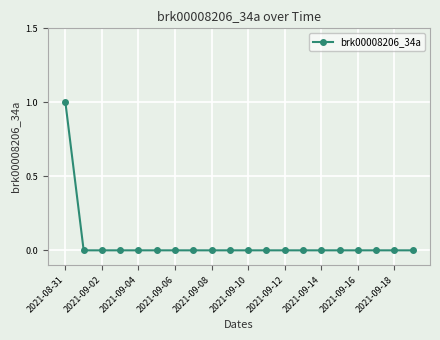

Reading left to right, extract all data points from this chart.

1	0	0	0	0	0	0	0	0	0	0	0	0	0	0	0	0	0	0	0